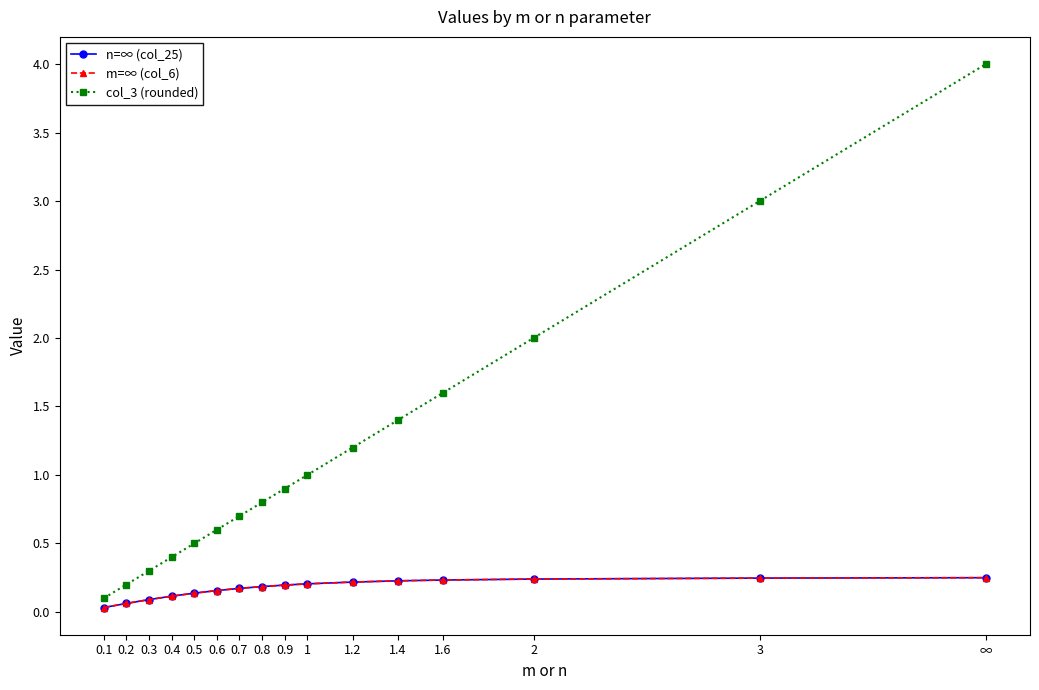

Is this an area chart (filled region under the line)?

No